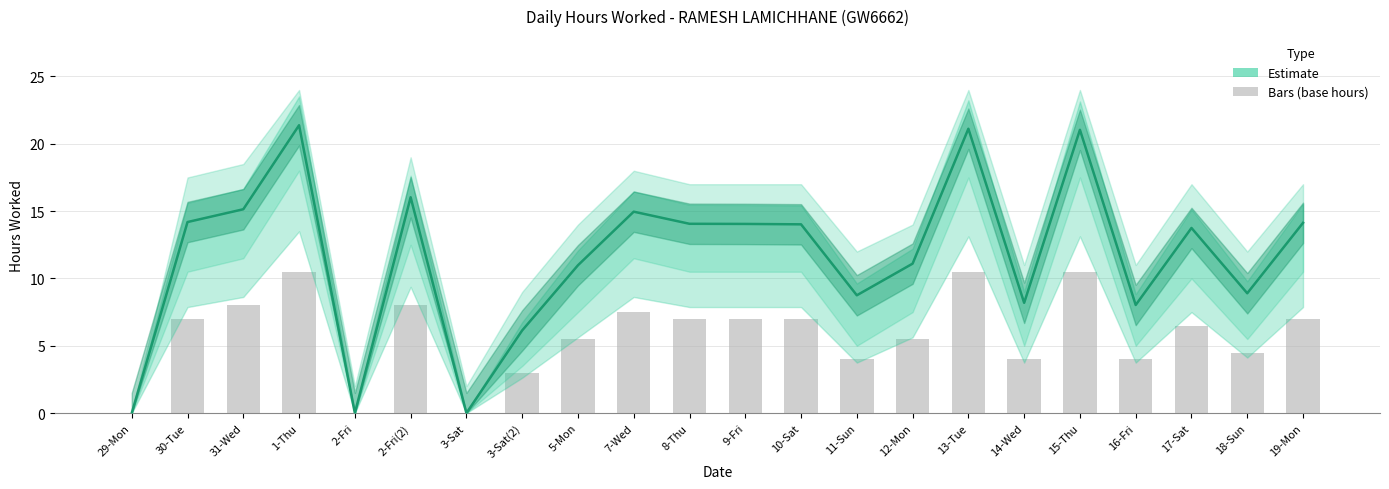

Where is Estimate nearest to the value 10?

5-Mon